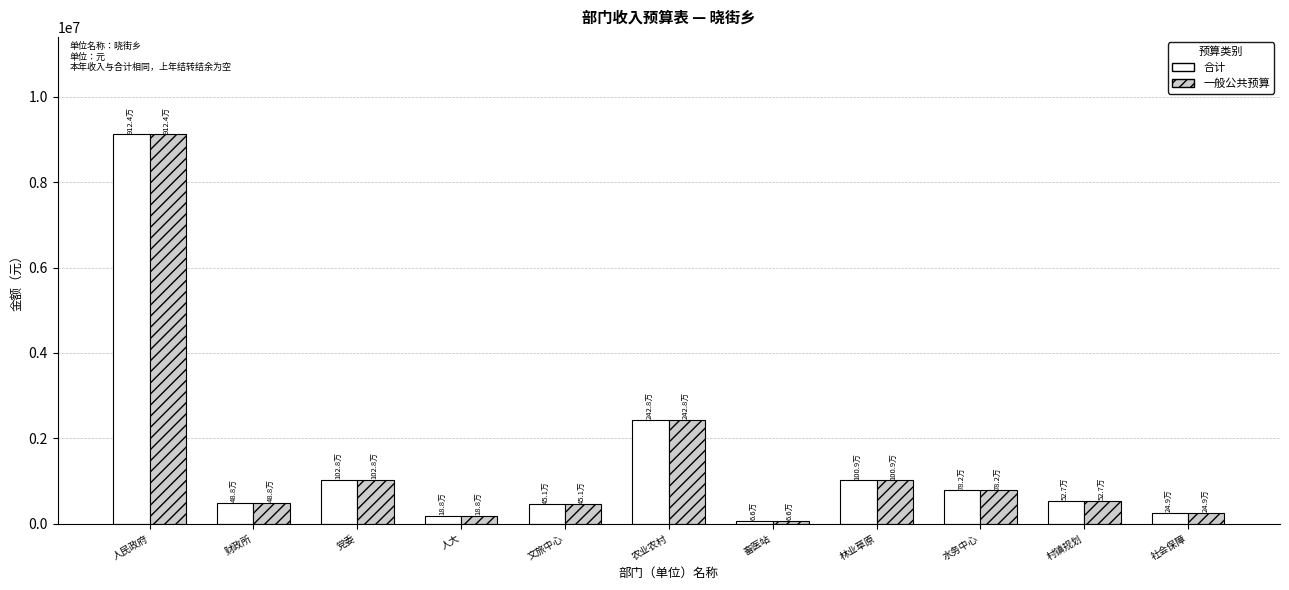

How many categories are shown in the chart?

11